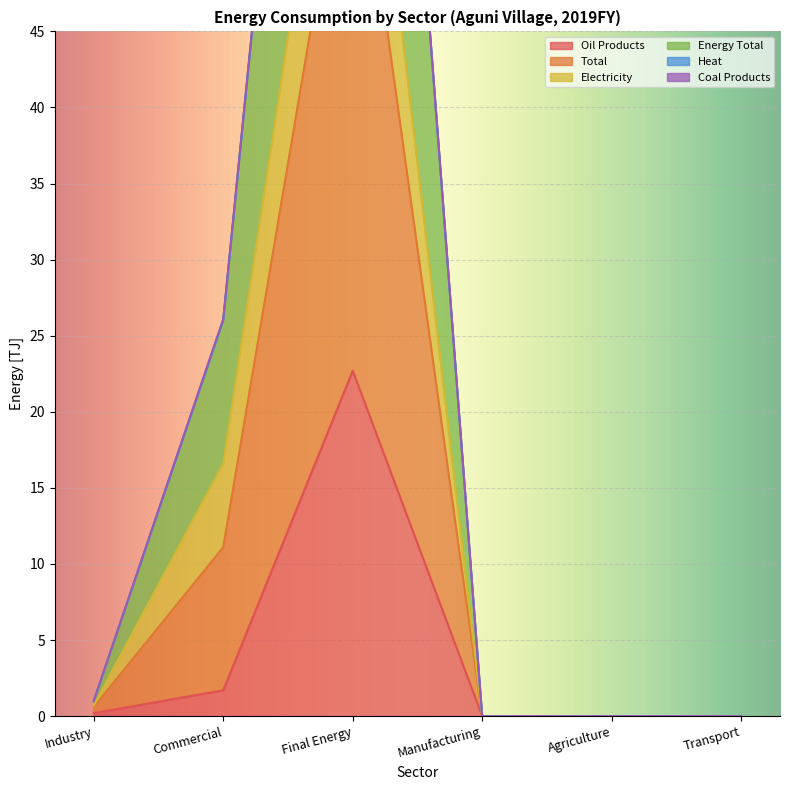

Where is Oil Products nearest to the value 11?

Commercial